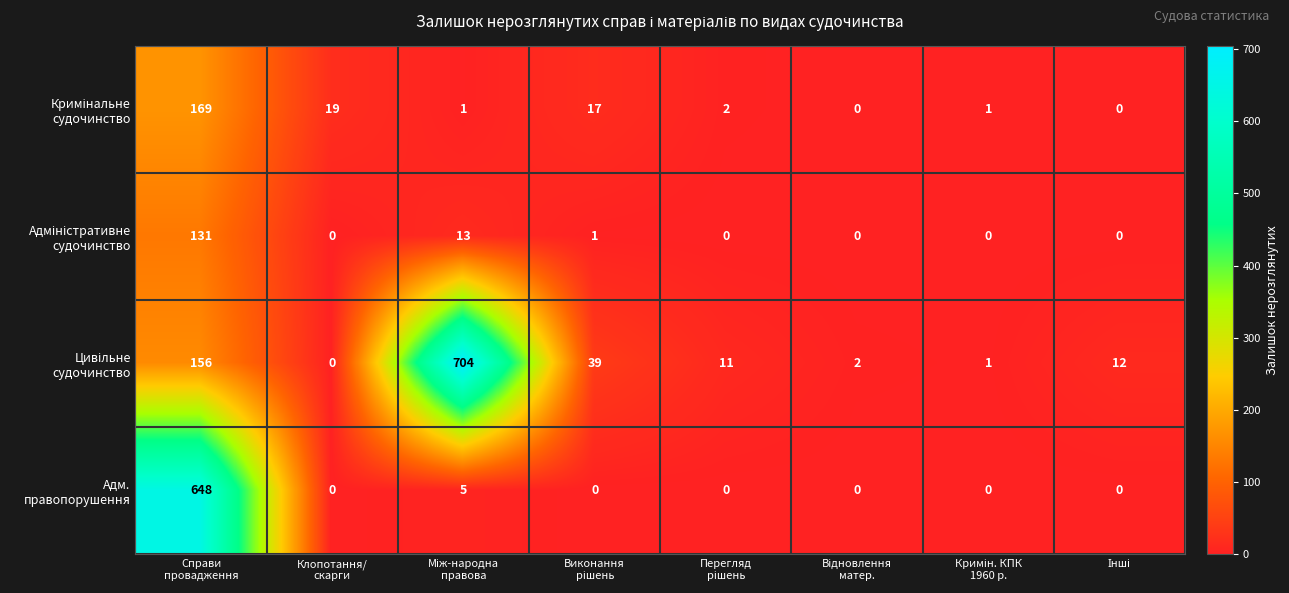

What is the maximum value shown in the chart?

704